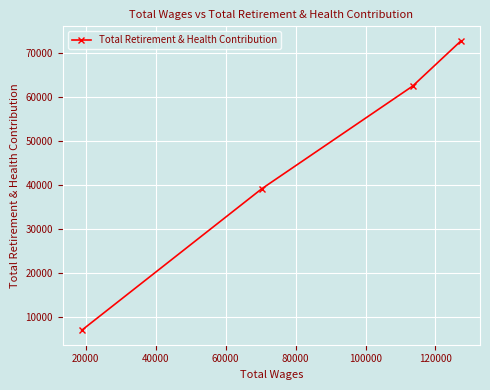

What is the minimum value shown in the chart?

7094